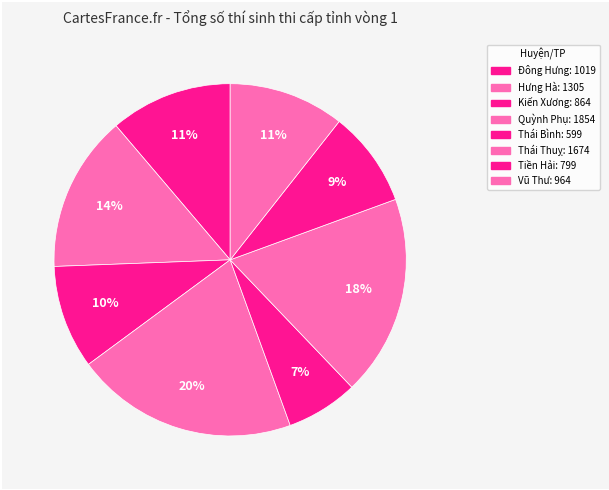

To the nearest percent, what percentage of the pie is Quỳnh Phụ?

20%